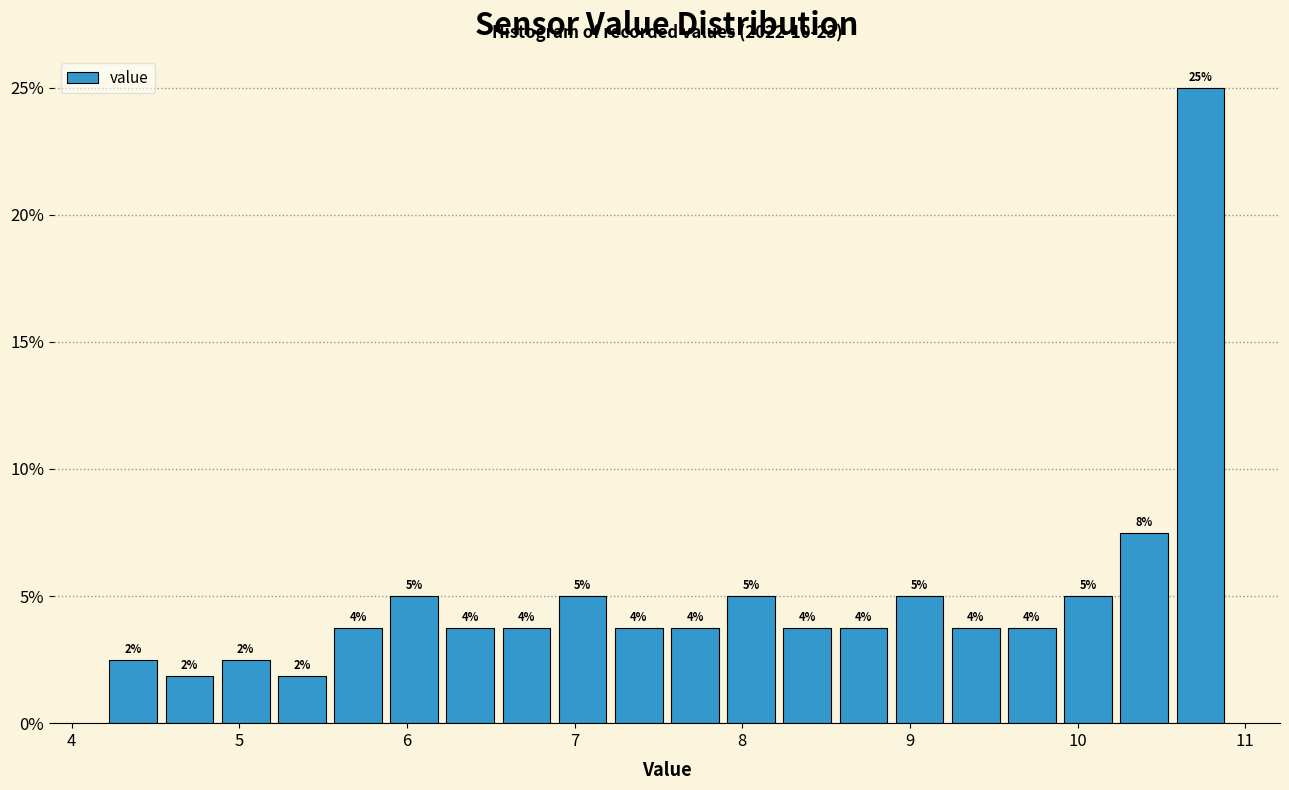

Read against the x-axis, roughly where is the centre of the tallest bar?

10.7